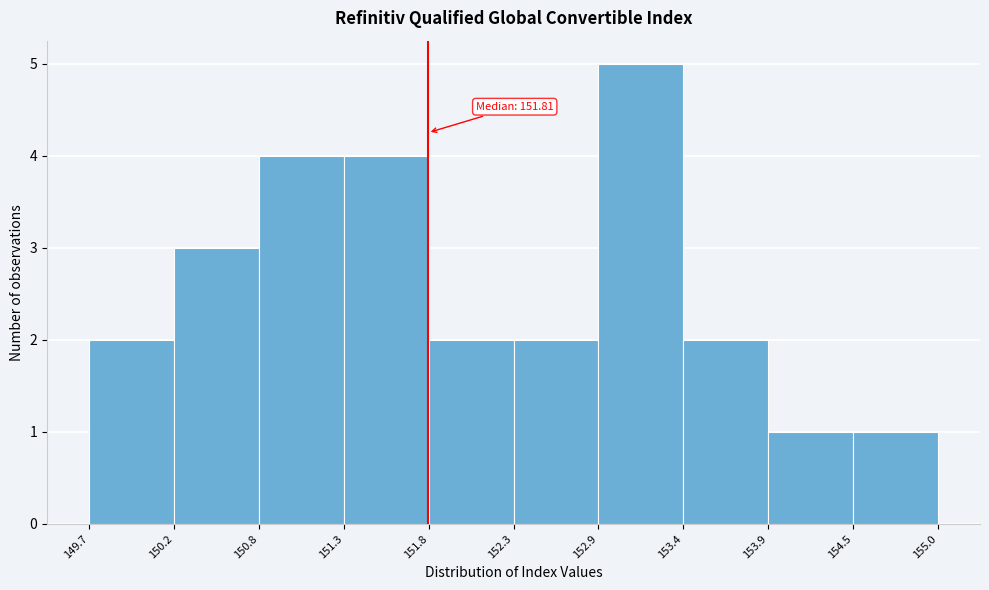

Over which range of the x-axis is the bar tallest?

152.9 to 153.4